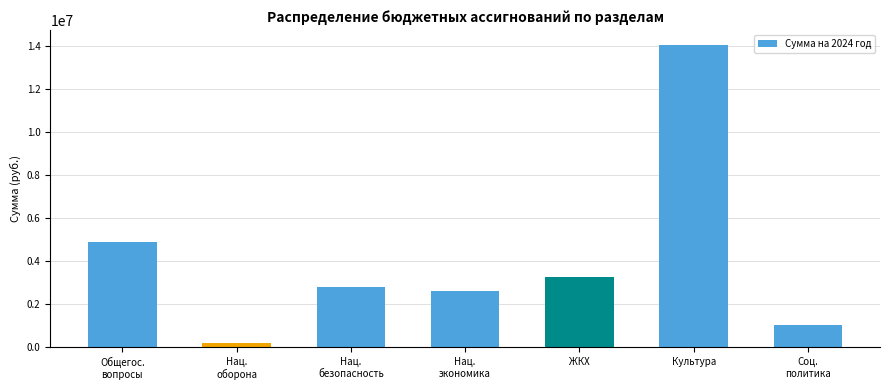

The value at Нац.
экономика is 1091925.8. True or false?

False